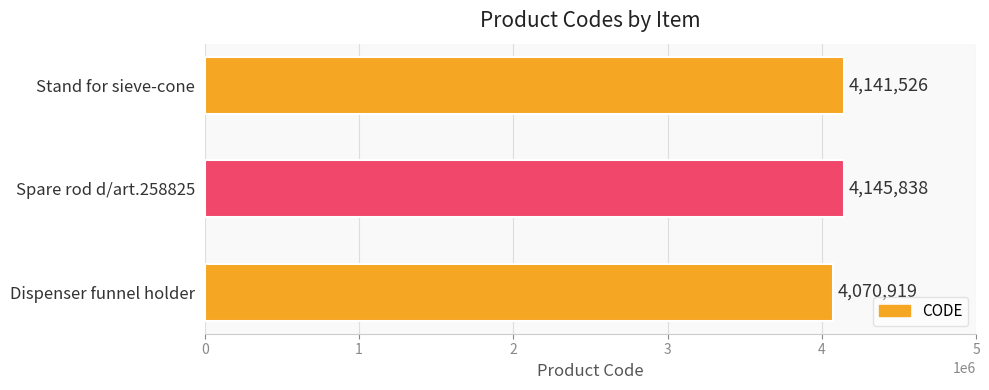

Where is the data nearest to the value 4108378?

Stand for sieve-cone